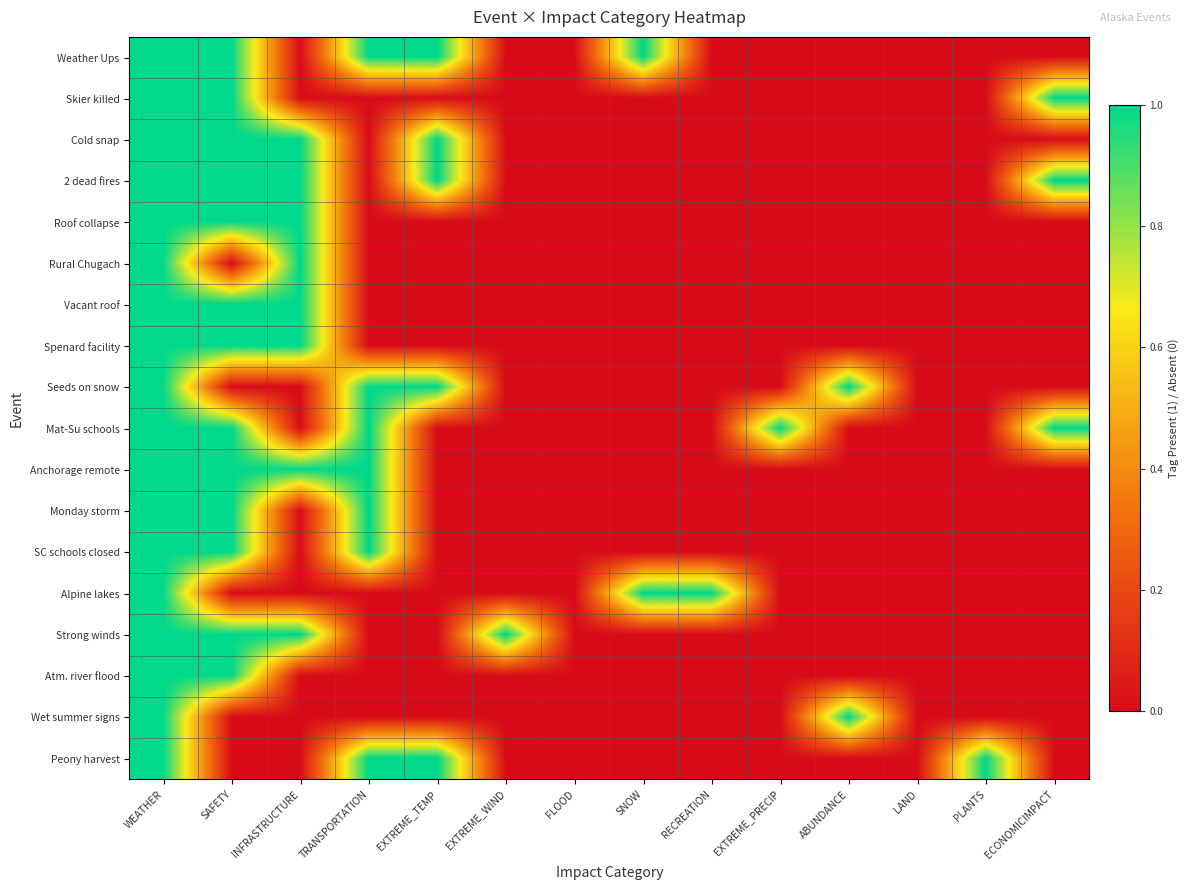

Reading left to right, what are all the values shown in this chart?

Weather Ups: WEATHER=1	SAFETY=1	INFRASTRUCTURE=0	TRANSPORTATION=1	EXTREME_TEMP=1	EXTREME_WIND=0	FLOOD=0	SNOW=1	RECREATION=0	EXTREME_PRECIP=0	ABUNDANCE=0	LAND=0	PLANTS=0	ECONOMICIMPACT=0
Skier killed: WEATHER=1	SAFETY=1	INFRASTRUCTURE=0	TRANSPORTATION=0	EXTREME_TEMP=0	EXTREME_WIND=0	FLOOD=0	SNOW=0	RECREATION=0	EXTREME_PRECIP=0	ABUNDANCE=0	LAND=0	PLANTS=0	ECONOMICIMPACT=1
Cold snap: WEATHER=1	SAFETY=1	INFRASTRUCTURE=1	TRANSPORTATION=0	EXTREME_TEMP=1	EXTREME_WIND=0	FLOOD=0	SNOW=0	RECREATION=0	EXTREME_PRECIP=0	ABUNDANCE=0	LAND=0	PLANTS=0	ECONOMICIMPACT=0
2 dead fires: WEATHER=1	SAFETY=1	INFRASTRUCTURE=1	TRANSPORTATION=0	EXTREME_TEMP=1	EXTREME_WIND=0	FLOOD=0	SNOW=0	RECREATION=0	EXTREME_PRECIP=0	ABUNDANCE=0	LAND=0	PLANTS=0	ECONOMICIMPACT=1
Roof collapse: WEATHER=1	SAFETY=1	INFRASTRUCTURE=1	TRANSPORTATION=0	EXTREME_TEMP=0	EXTREME_WIND=0	FLOOD=0	SNOW=0	RECREATION=0	EXTREME_PRECIP=0	ABUNDANCE=0	LAND=0	PLANTS=0	ECONOMICIMPACT=0
Rural Chugach: WEATHER=1	SAFETY=0	INFRASTRUCTURE=1	TRANSPORTATION=0	EXTREME_TEMP=0	EXTREME_WIND=0	FLOOD=0	SNOW=0	RECREATION=0	EXTREME_PRECIP=0	ABUNDANCE=0	LAND=0	PLANTS=0	ECONOMICIMPACT=0
Vacant roof: WEATHER=1	SAFETY=1	INFRASTRUCTURE=1	TRANSPORTATION=0	EXTREME_TEMP=0	EXTREME_WIND=0	FLOOD=0	SNOW=0	RECREATION=0	EXTREME_PRECIP=0	ABUNDANCE=0	LAND=0	PLANTS=0	ECONOMICIMPACT=0
Spenard facility: WEATHER=1	SAFETY=1	INFRASTRUCTURE=1	TRANSPORTATION=0	EXTREME_TEMP=0	EXTREME_WIND=0	FLOOD=0	SNOW=0	RECREATION=0	EXTREME_PRECIP=0	ABUNDANCE=0	LAND=0	PLANTS=0	ECONOMICIMPACT=0
Seeds on snow: WEATHER=1	SAFETY=0	INFRASTRUCTURE=0	TRANSPORTATION=1	EXTREME_TEMP=1	EXTREME_WIND=0	FLOOD=0	SNOW=0	RECREATION=0	EXTREME_PRECIP=0	ABUNDANCE=1	LAND=0	PLANTS=0	ECONOMICIMPACT=0
Mat-Su schools: WEATHER=1	SAFETY=1	INFRASTRUCTURE=0	TRANSPORTATION=1	EXTREME_TEMP=0	EXTREME_WIND=0	FLOOD=0	SNOW=0	RECREATION=0	EXTREME_PRECIP=1	ABUNDANCE=0	LAND=0	PLANTS=0	ECONOMICIMPACT=1
Anchorage remote: WEATHER=1	SAFETY=1	INFRASTRUCTURE=1	TRANSPORTATION=1	EXTREME_TEMP=0	EXTREME_WIND=0	FLOOD=0	SNOW=0	RECREATION=0	EXTREME_PRECIP=0	ABUNDANCE=0	LAND=0	PLANTS=0	ECONOMICIMPACT=0
Monday storm: WEATHER=1	SAFETY=1	INFRASTRUCTURE=0	TRANSPORTATION=1	EXTREME_TEMP=0	EXTREME_WIND=0	FLOOD=0	SNOW=0	RECREATION=0	EXTREME_PRECIP=0	ABUNDANCE=0	LAND=0	PLANTS=0	ECONOMICIMPACT=0
SC schools closed: WEATHER=1	SAFETY=1	INFRASTRUCTURE=0	TRANSPORTATION=1	EXTREME_TEMP=0	EXTREME_WIND=0	FLOOD=0	SNOW=0	RECREATION=0	EXTREME_PRECIP=0	ABUNDANCE=0	LAND=0	PLANTS=0	ECONOMICIMPACT=0
Alpine lakes: WEATHER=1	SAFETY=0	INFRASTRUCTURE=0	TRANSPORTATION=0	EXTREME_TEMP=0	EXTREME_WIND=0	FLOOD=0	SNOW=1	RECREATION=1	EXTREME_PRECIP=0	ABUNDANCE=0	LAND=0	PLANTS=0	ECONOMICIMPACT=0
Strong winds: WEATHER=1	SAFETY=1	INFRASTRUCTURE=1	TRANSPORTATION=0	EXTREME_TEMP=0	EXTREME_WIND=1	FLOOD=0	SNOW=0	RECREATION=0	EXTREME_PRECIP=0	ABUNDANCE=0	LAND=0	PLANTS=0	ECONOMICIMPACT=0
Atm. river flood: WEATHER=1	SAFETY=1	INFRASTRUCTURE=0	TRANSPORTATION=0	EXTREME_TEMP=0	EXTREME_WIND=0	FLOOD=0	SNOW=0	RECREATION=0	EXTREME_PRECIP=0	ABUNDANCE=0	LAND=0	PLANTS=0	ECONOMICIMPACT=0
Wet summer signs: WEATHER=1	SAFETY=0	INFRASTRUCTURE=0	TRANSPORTATION=0	EXTREME_TEMP=0	EXTREME_WIND=0	FLOOD=0	SNOW=0	RECREATION=0	EXTREME_PRECIP=0	ABUNDANCE=1	LAND=0	PLANTS=0	ECONOMICIMPACT=0
Peony harvest: WEATHER=1	SAFETY=0	INFRASTRUCTURE=0	TRANSPORTATION=1	EXTREME_TEMP=1	EXTREME_WIND=0	FLOOD=0	SNOW=0	RECREATION=0	EXTREME_PRECIP=0	ABUNDANCE=0	LAND=0	PLANTS=1	ECONOMICIMPACT=0